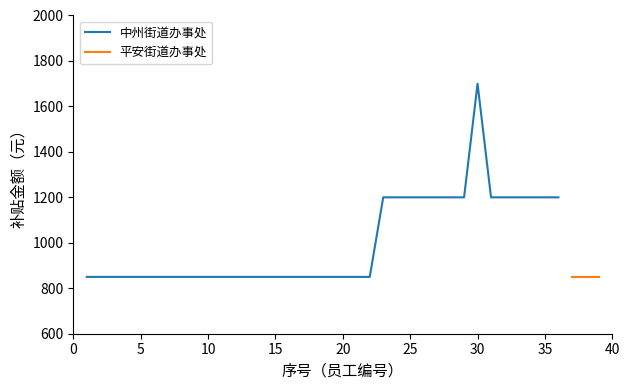

Is it true that the value at 5 is 1289?

False